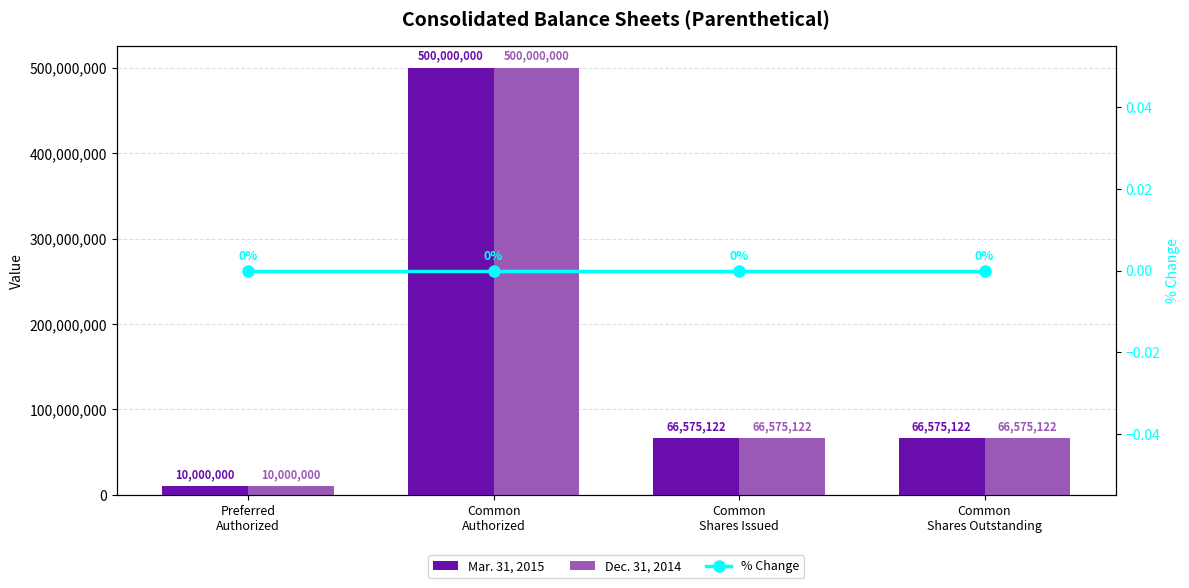

Read the Dec. 31, 2014 value at Common
Shares Issued, to the nearest 100.

66575100